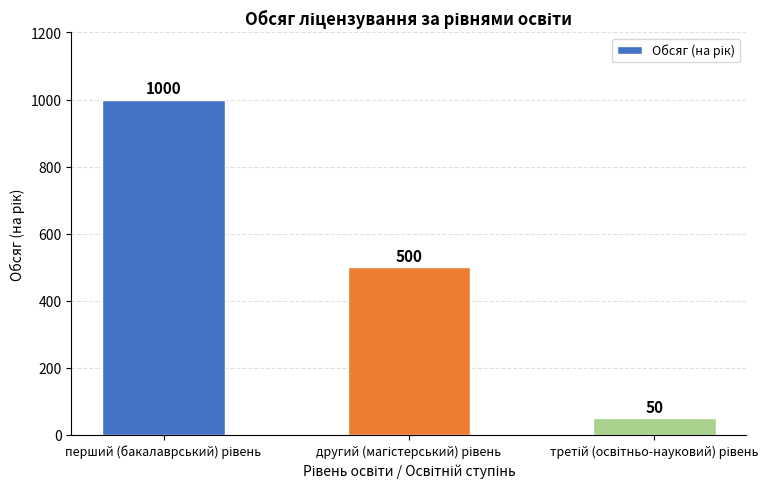

Reading left to right, transcribe all the data shown in this chart.

1000	500	50